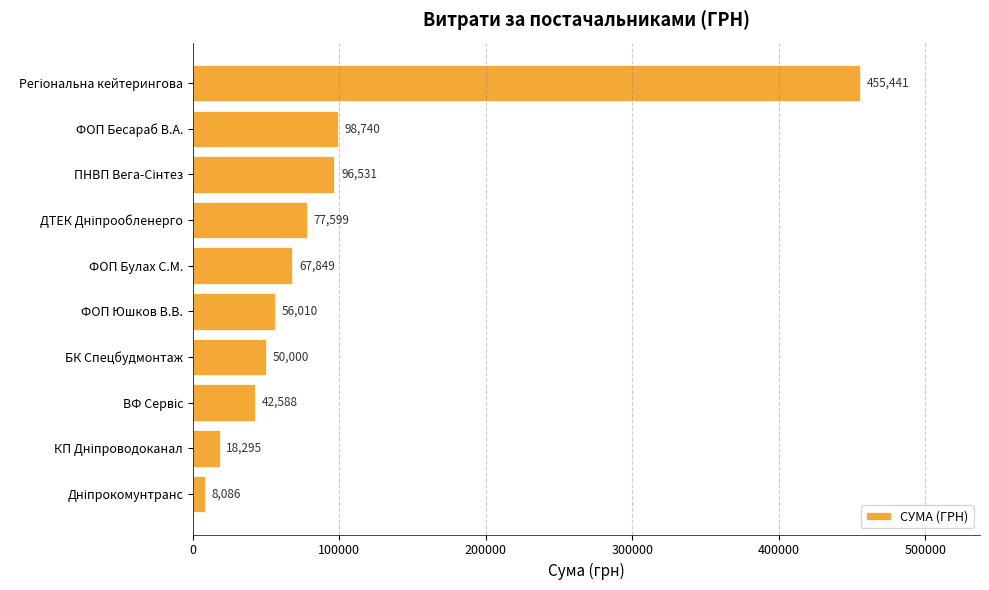

What is the minimum value shown in the chart?

8086.0